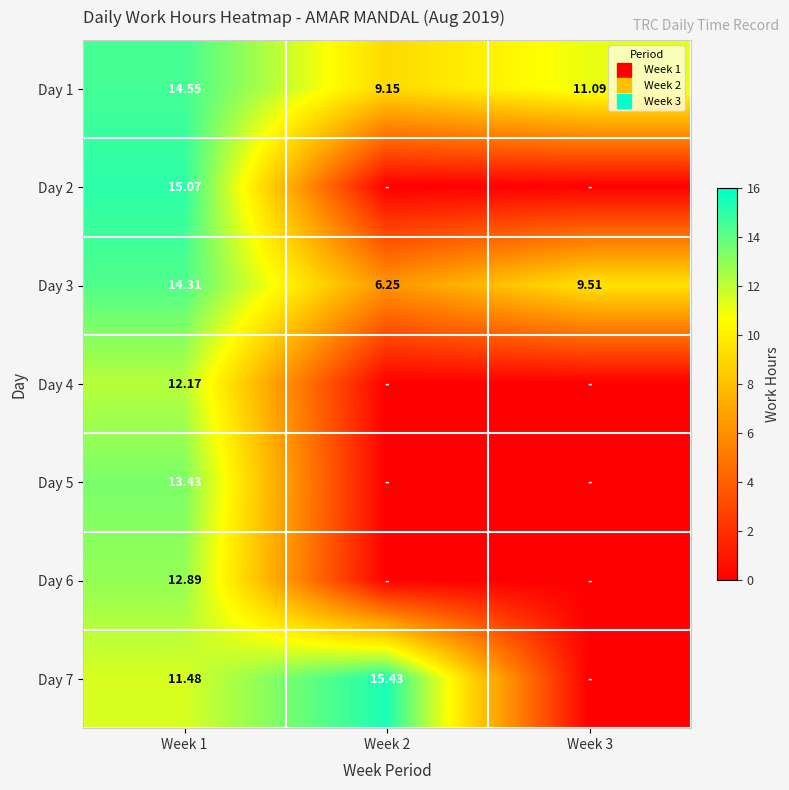

What is the difference between the highest and lowest values at Week 3?

11.1